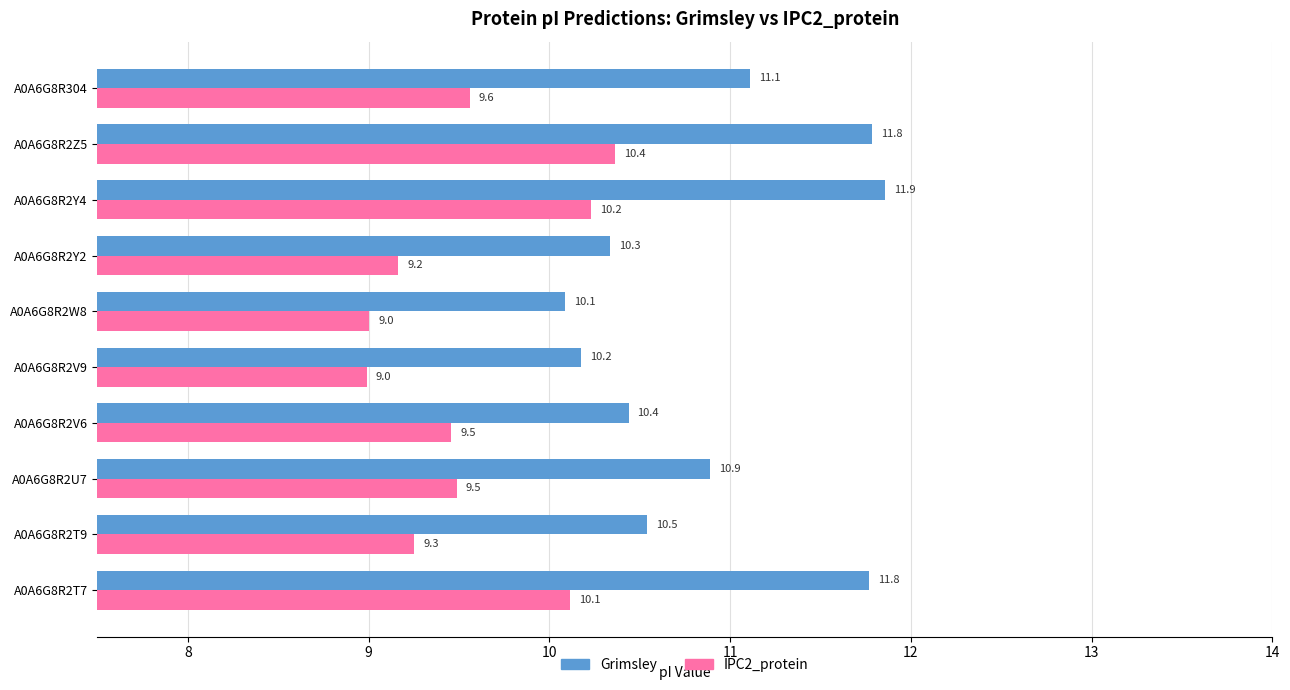

Which series has the widest spread of values?

Grimsley